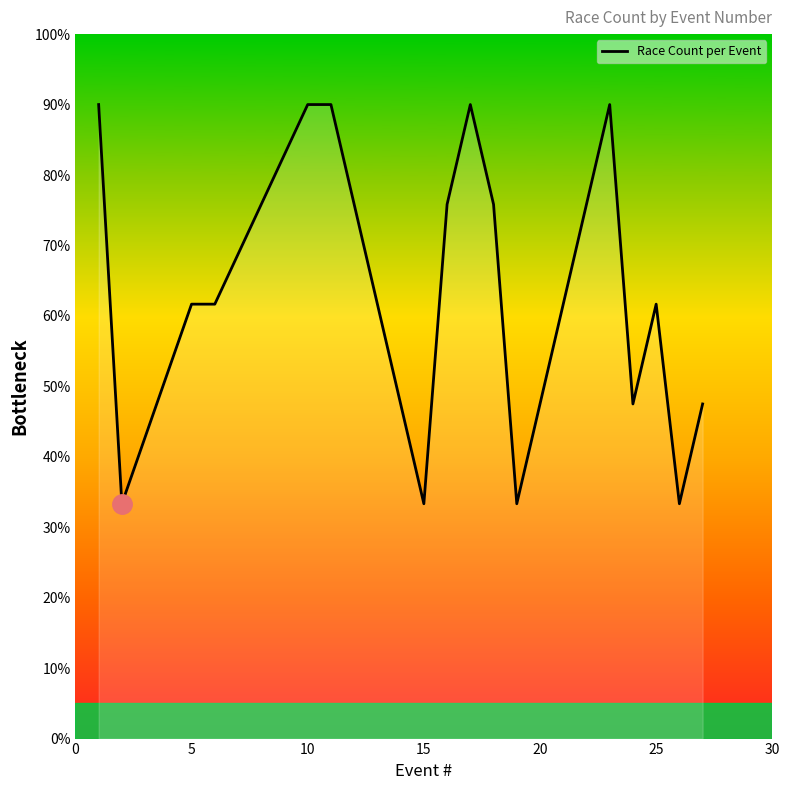

What is the greatest value displayed?

90.0